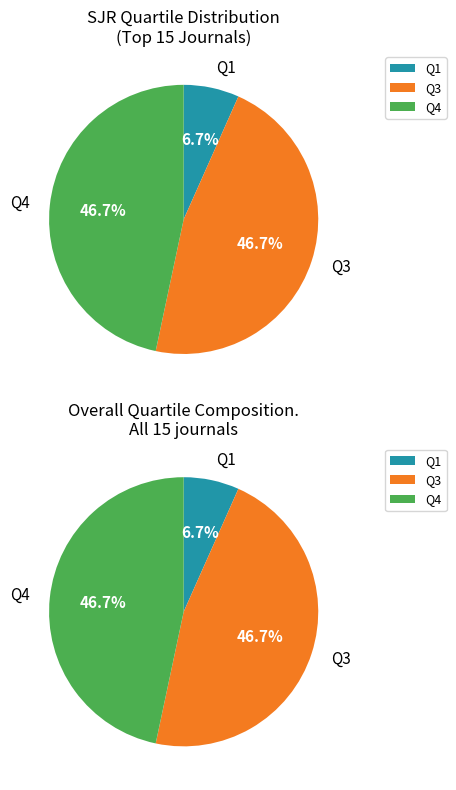

Is Q1 the majority of the pie?

No